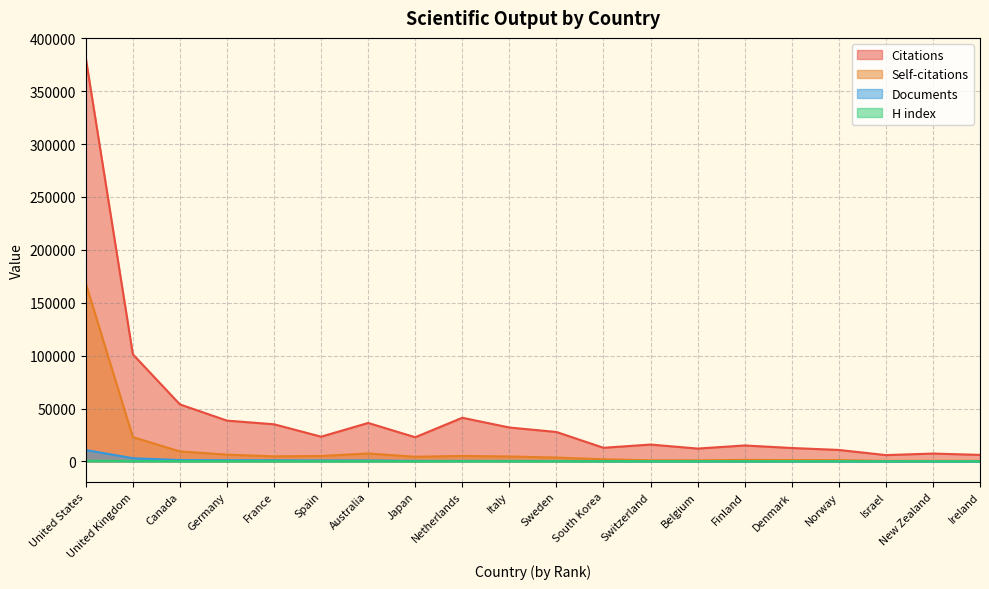

Which series has the largest total across all categories?

Citations